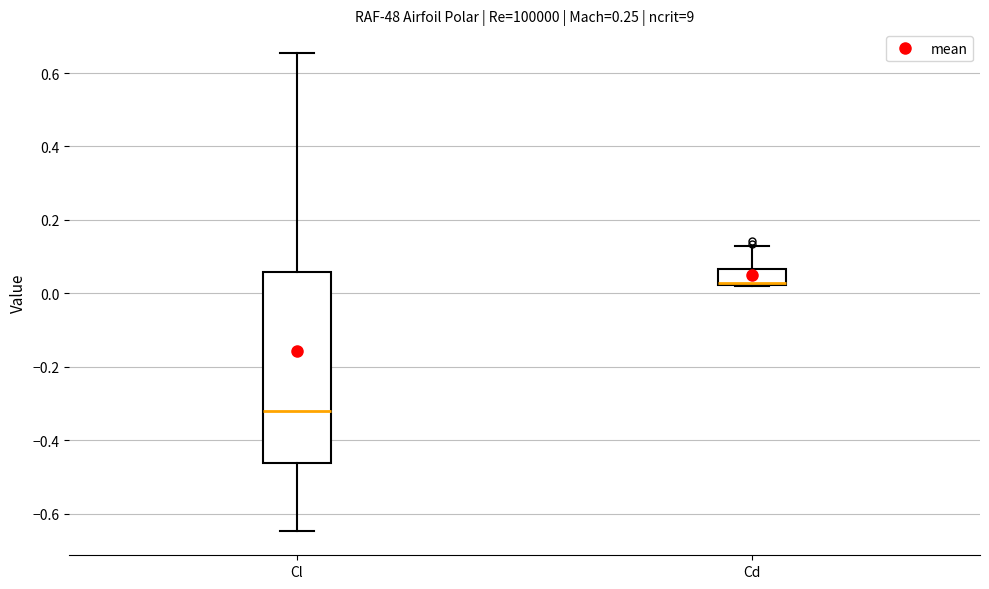

Reading left to right, read every box against the y-axis: the position of its median line, the range the box covers, and the ends of its whiskers. The values are not printed on the chart, so give them approximately, as read against the axis.

Cl: median -0.32, box -0.46 to 0.06, whiskers -0.64 to 0.66
Cd: median 0.02 (drawn on the box's lower edge), box 0.02 to 0.06, whiskers 0.02 to 0.12